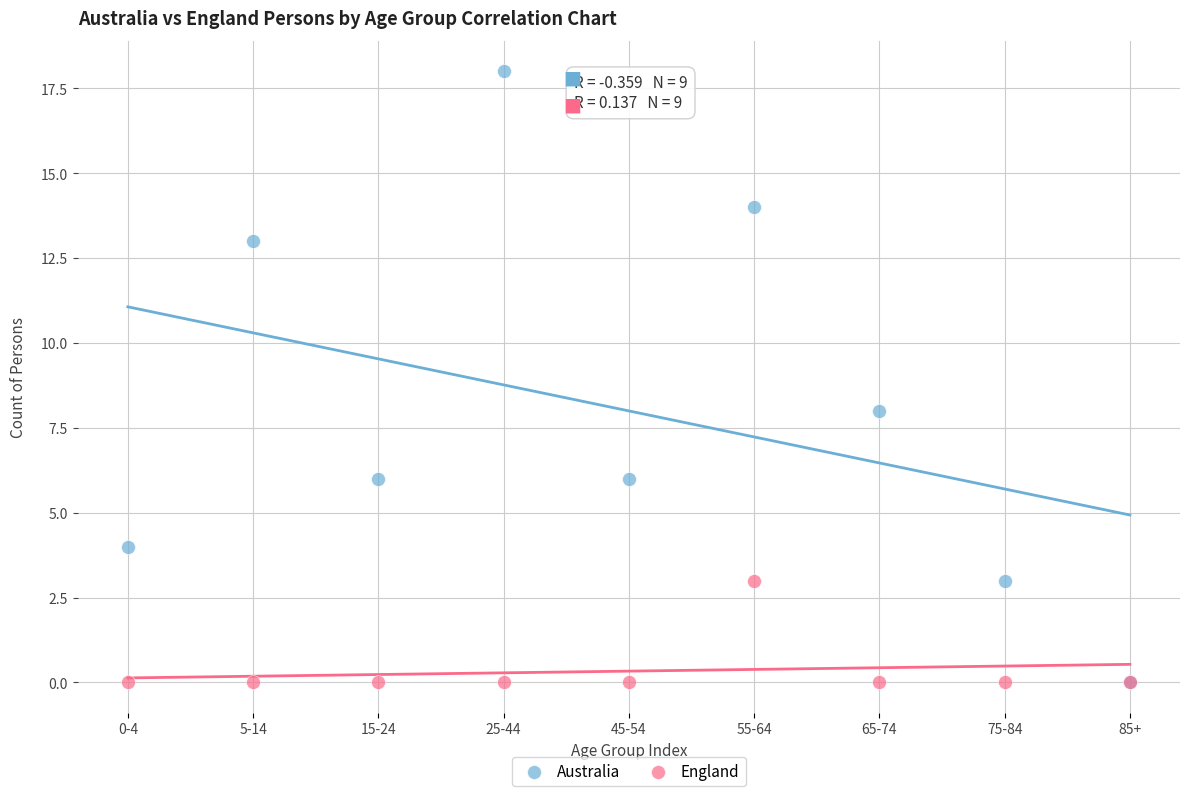

In the Australia series, what Y value is closest to 9?

8